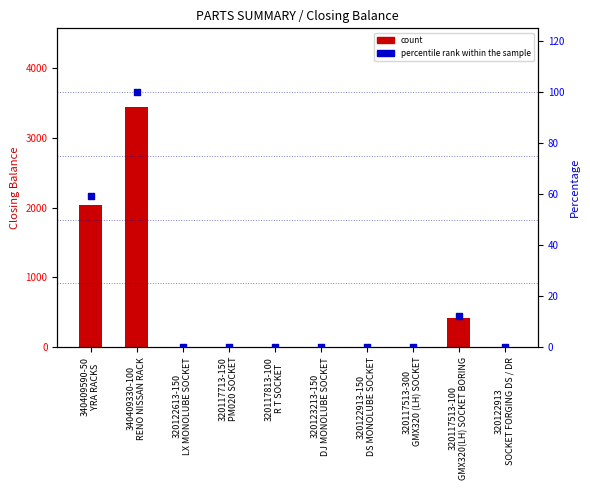

What are all the series names shown in the legend?

count, percentile rank within the sample